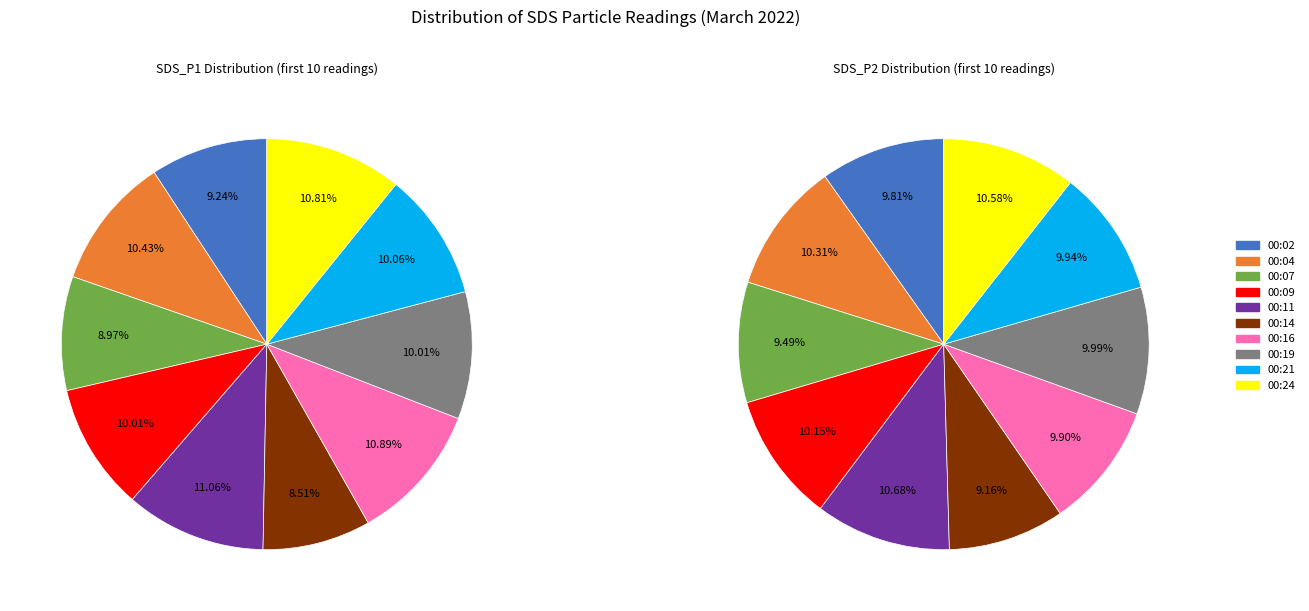

Is 00:19 the majority of the pie?

No